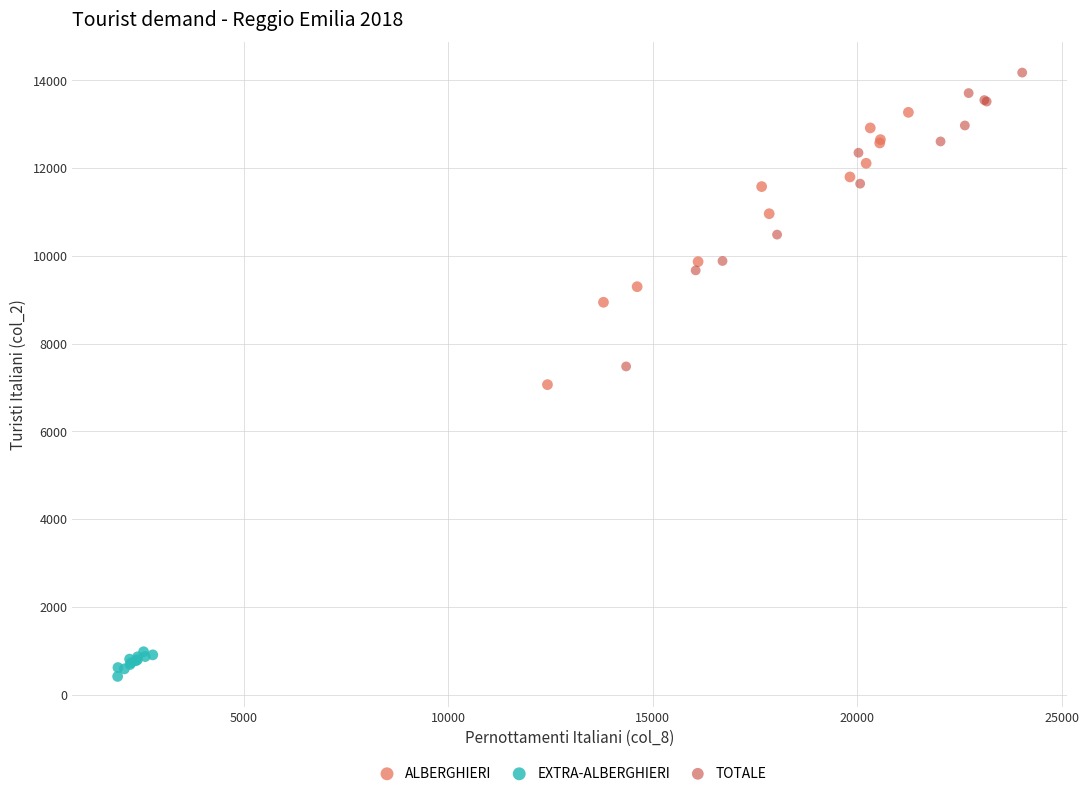

Which series has the largest Y range (max minus min)?

TOTALE